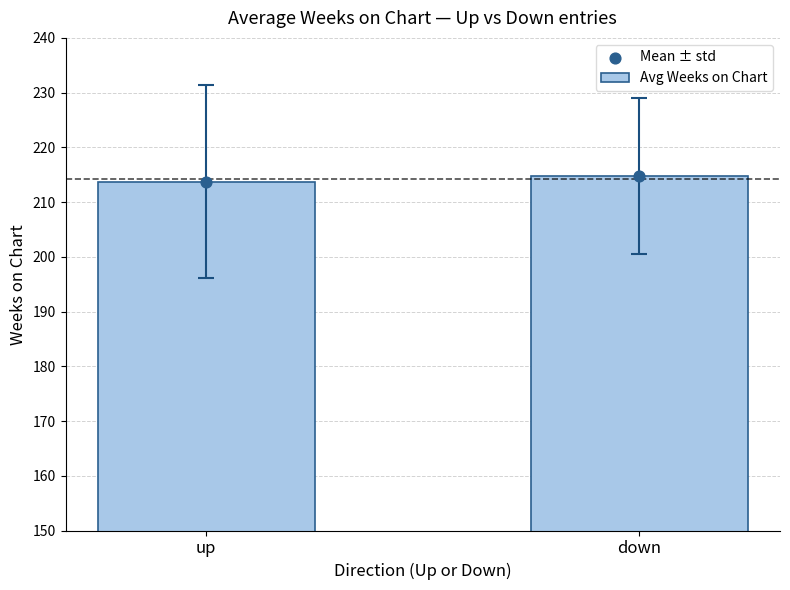

At how many categories does at least one series exceed 214?

1